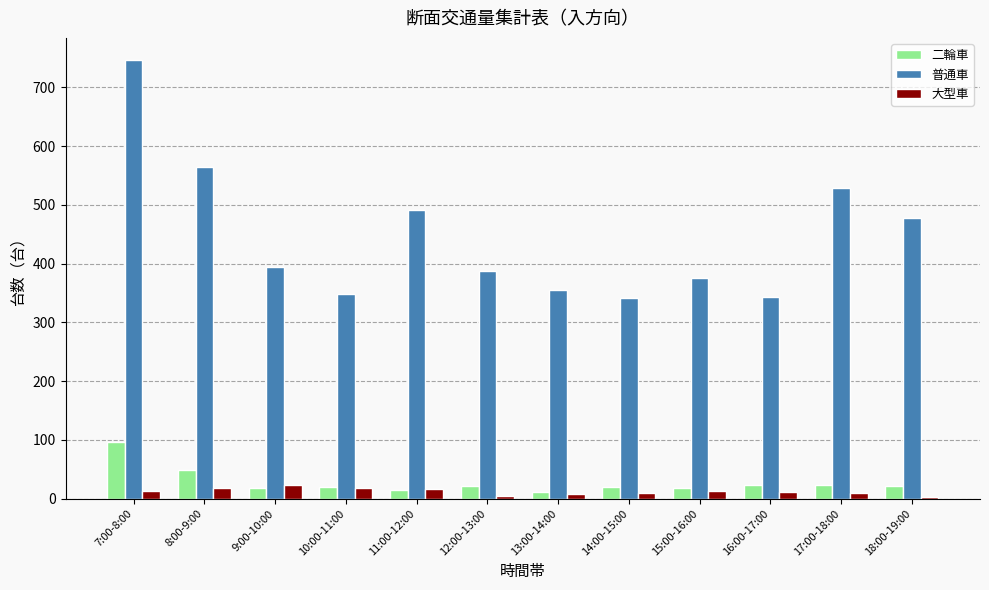

Does the chart contain stacked bars?

No